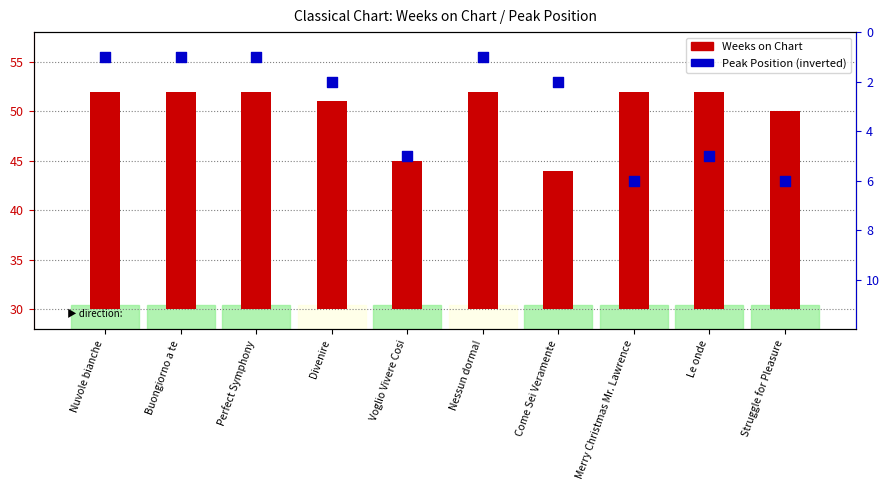

Which series contains the highest Y value?

Weeks on Chart